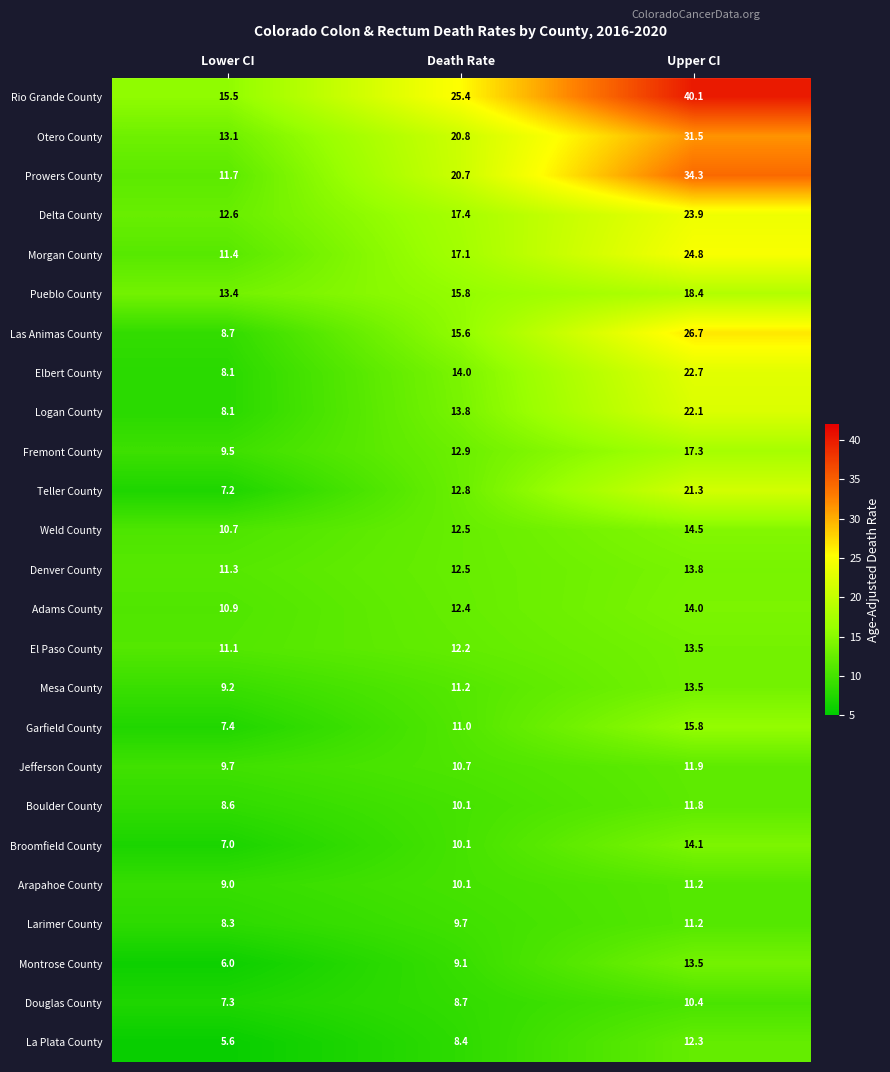

Is it true that Prowers County equals 11.7 at Lower CI?

True